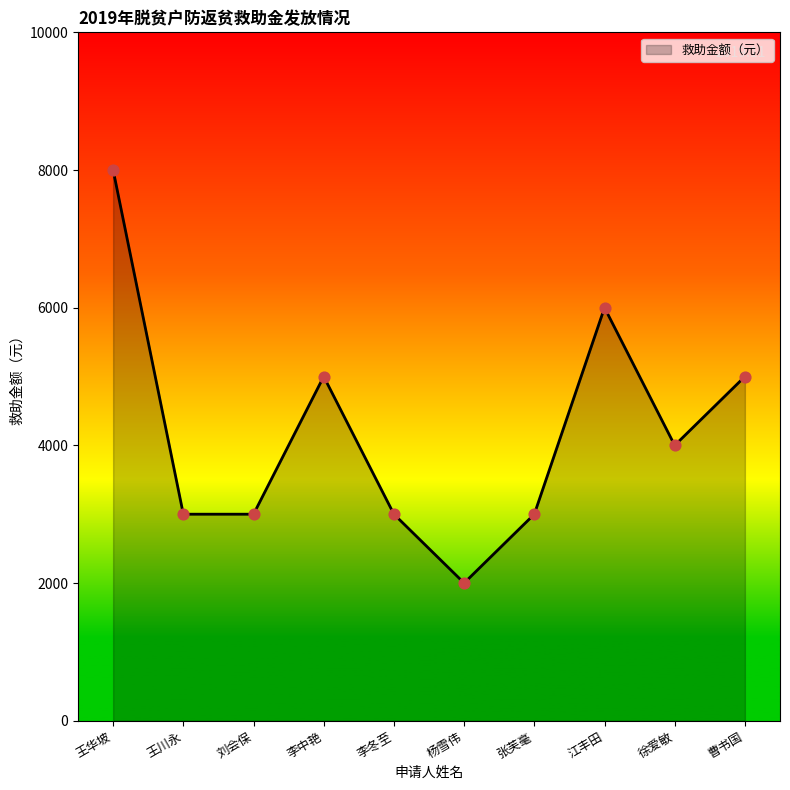

Between 张芙毫 and 杨雪伟, which is larger?

张芙毫